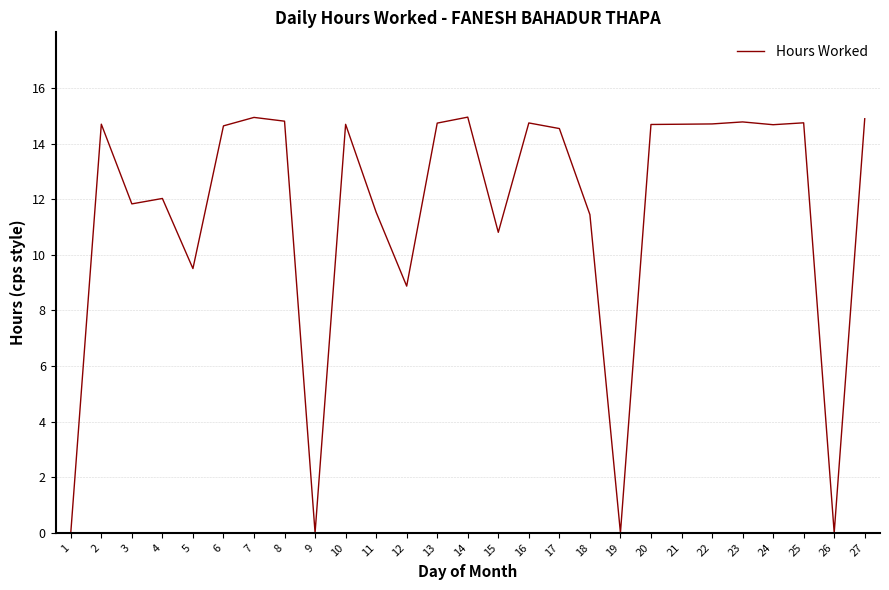

Approximately how many times larger is the value at 21 compared to 17?

1.0